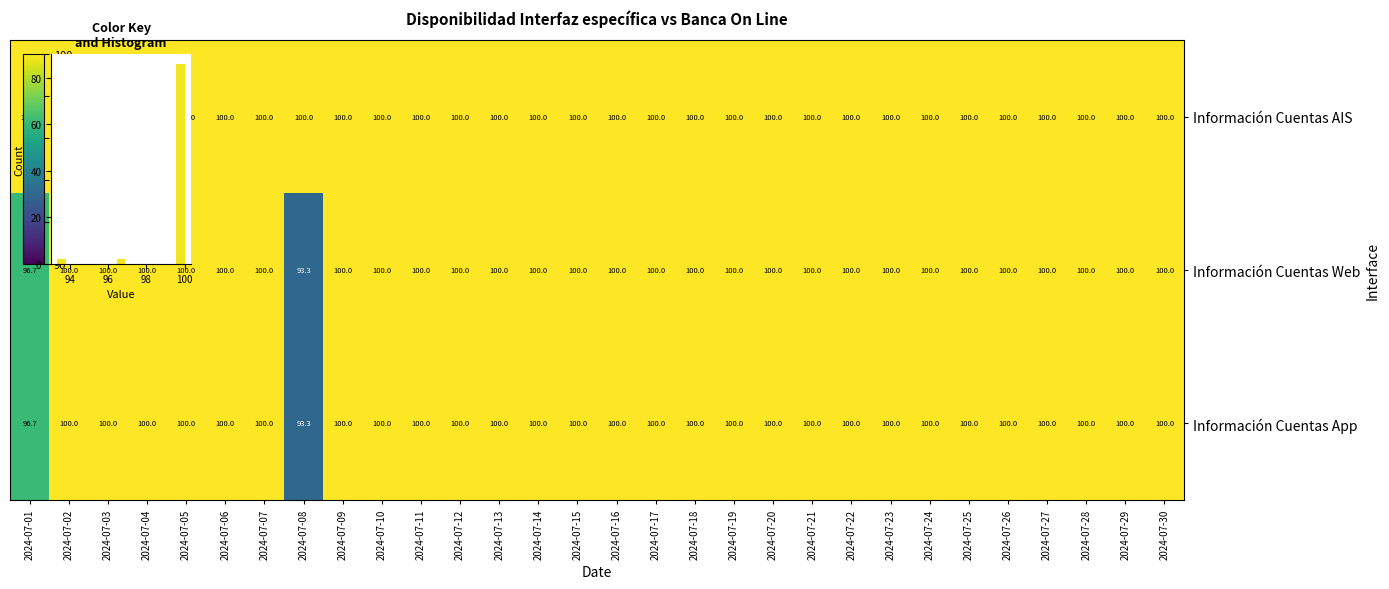

List the series in order of their peak value, lowest first.

Información Cuentas AIS, Información Cuentas Web, Información Cuentas App